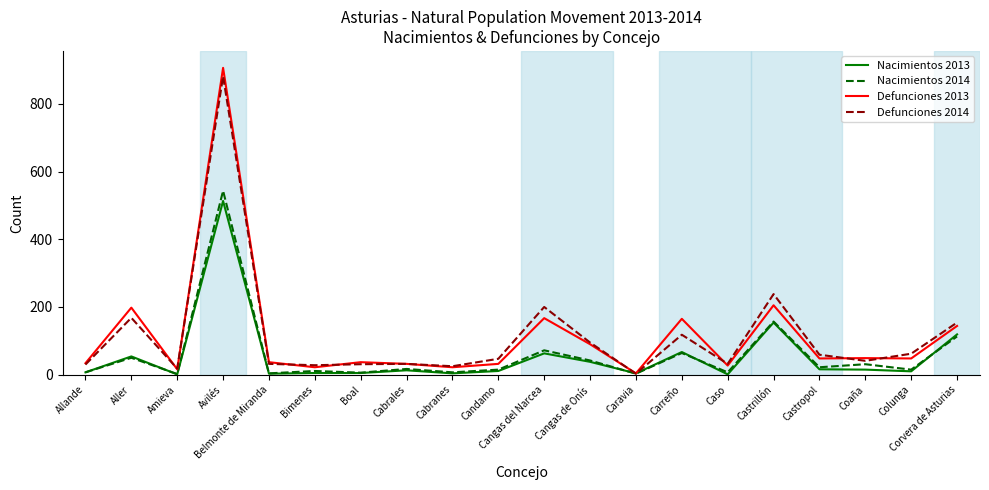

At how many categories does at least one series exceed 687?

1